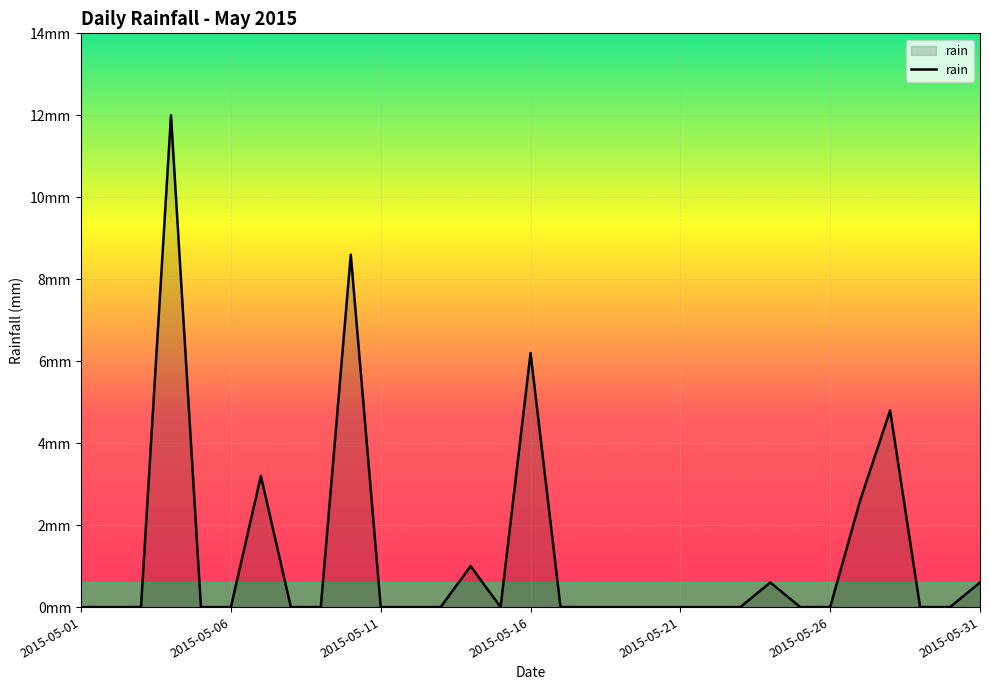

Does the chart have visible grid lines?

Yes